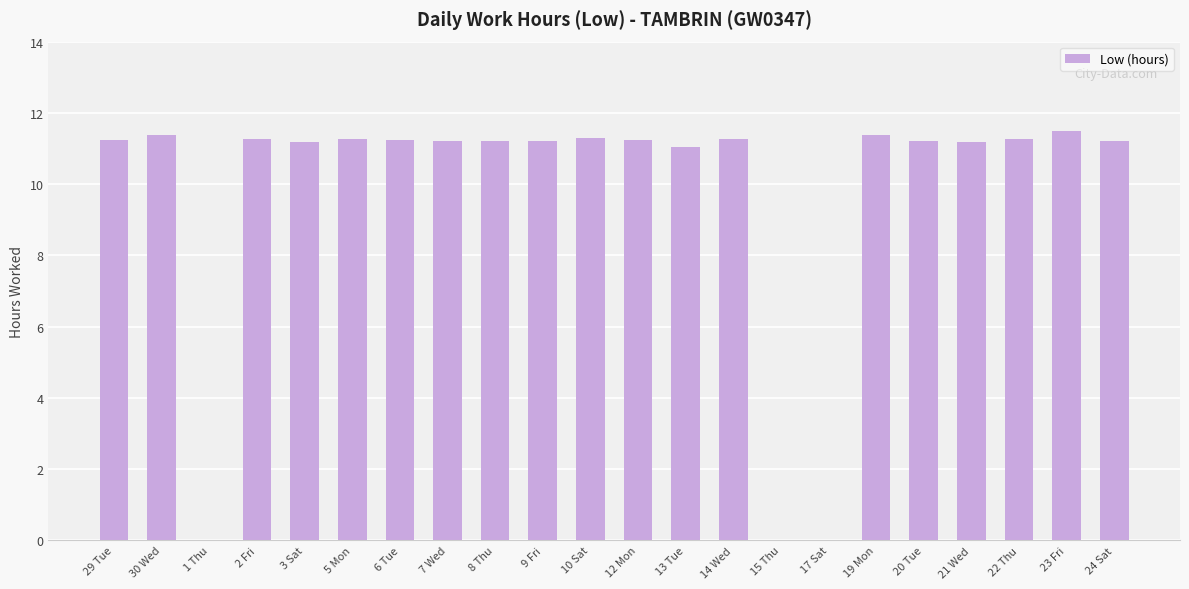

What is the sum of all values?

213.8